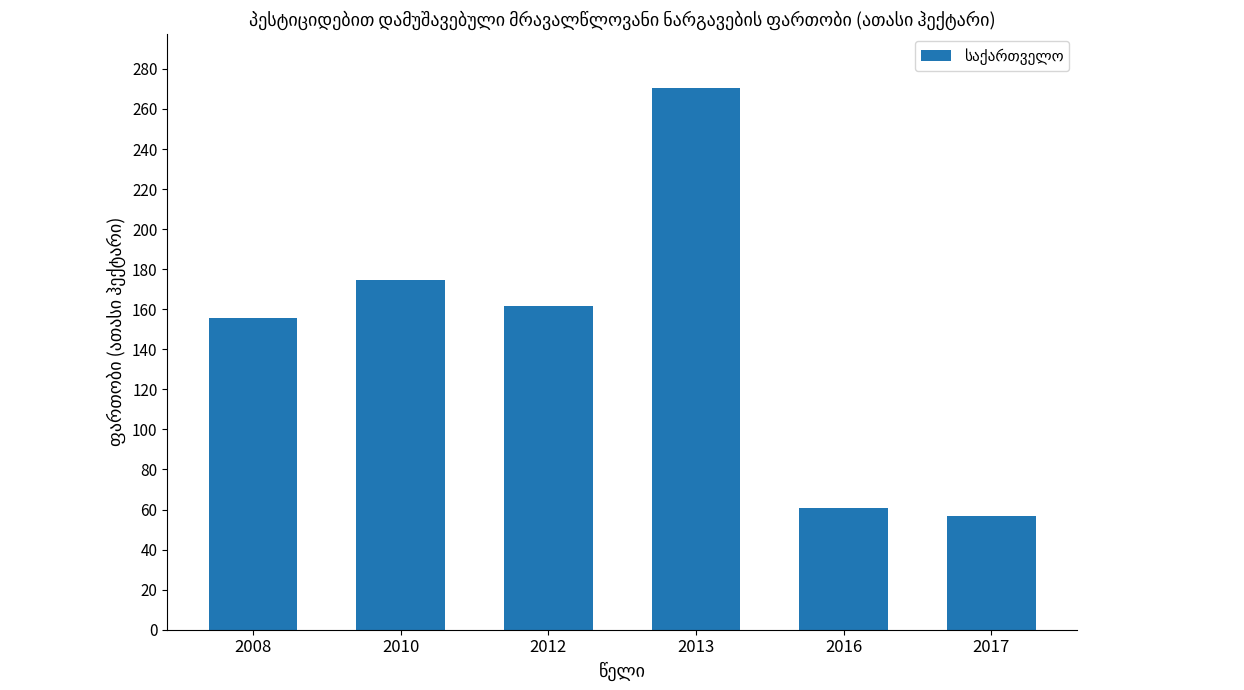

What is the difference between the values at 2008 and 2010?

19.0